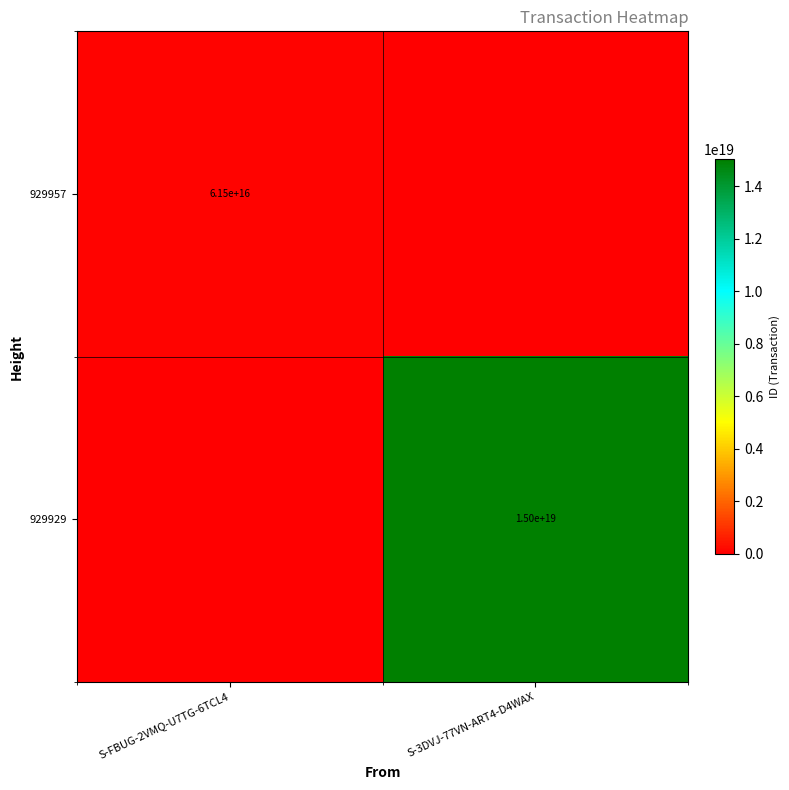

Is the value of 929929 at S-3DVJ-77VN-ART4-D4WAX greater than the value of 929957 at S-FBUG-2VMQ-U7TG-6TCL4?

Yes